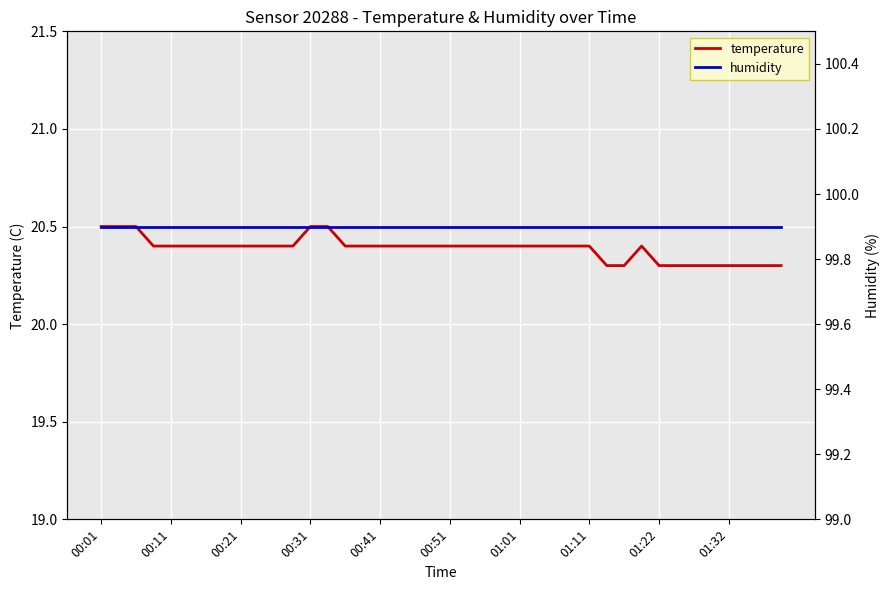

What is the lowest value of the temperature series?

20.3